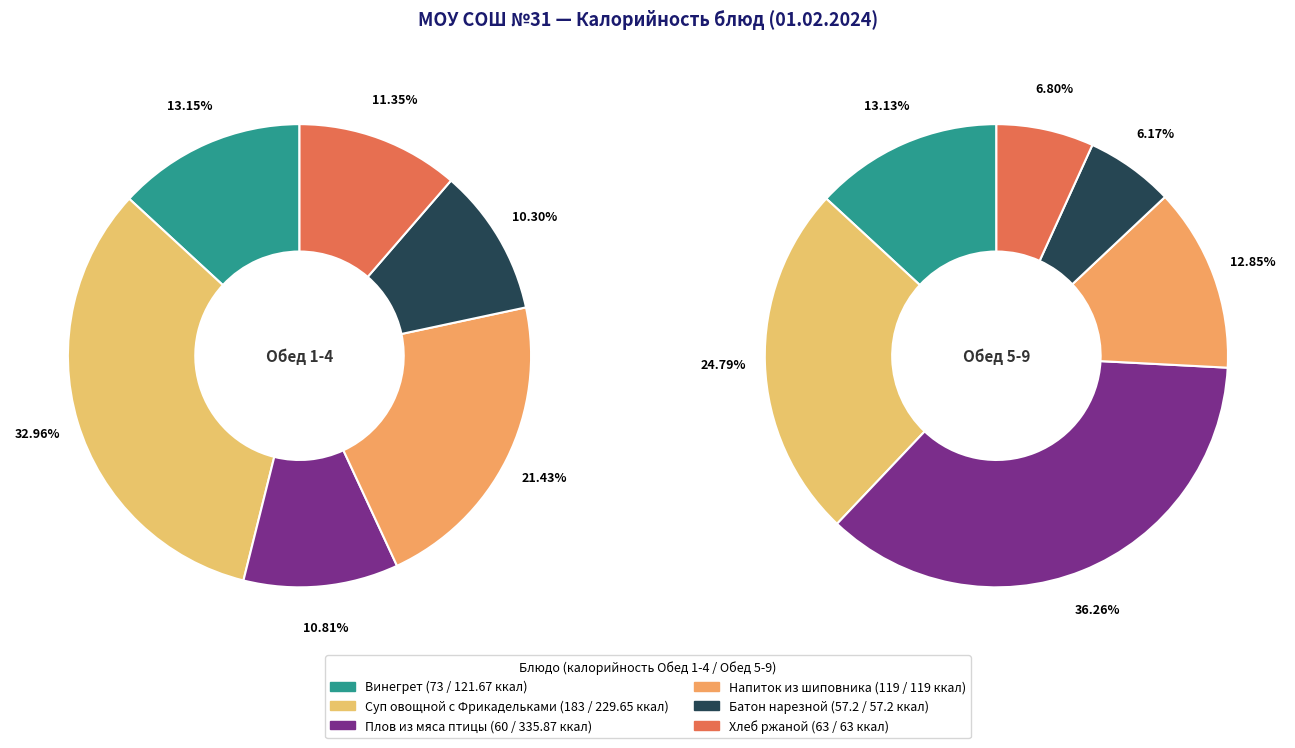

Is Винегрет the majority of the pie?

No